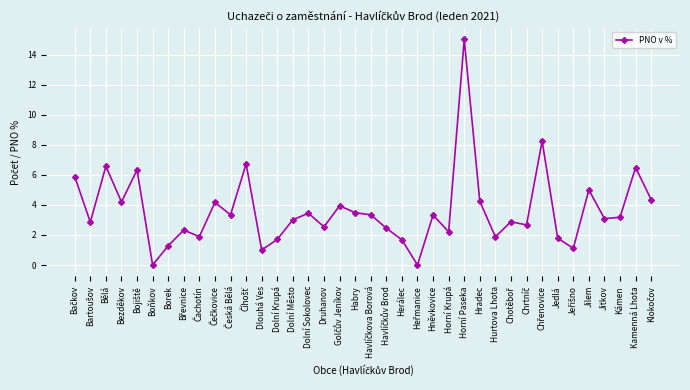

How many lines are shown in the chart?

1